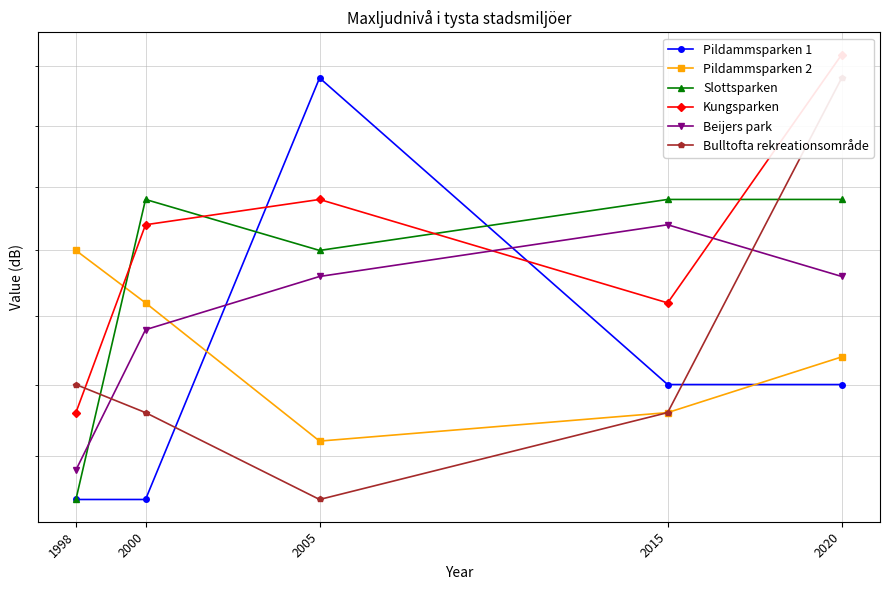

Reading left to right, list all the values displayed in this chart.

Pildammsparken 1: 61	61	77	65	65
Pildammsparken 2: 70	68	63	64	66
Slottsparken: 61	72	70	72	72
Kungsparken: 64	71	72	68	78
Beijers park: 62	67	69	71	69
Bulltofta rekreationsområde: 65	64	61	64	77